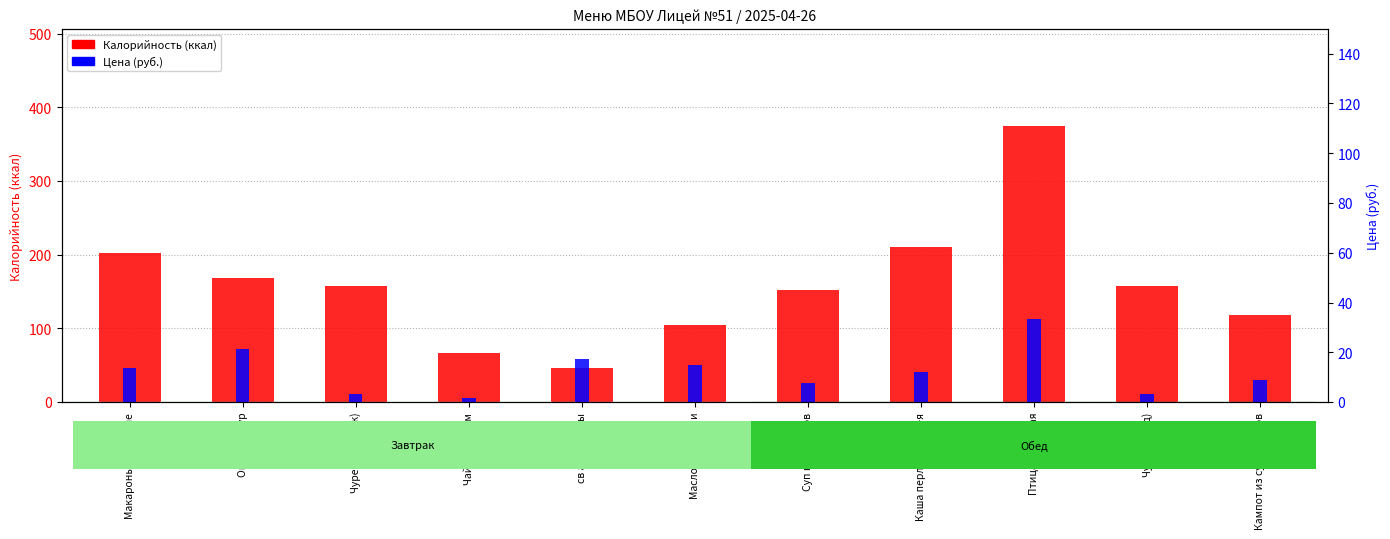

What is the total value across all series at св апельсины?

64.2